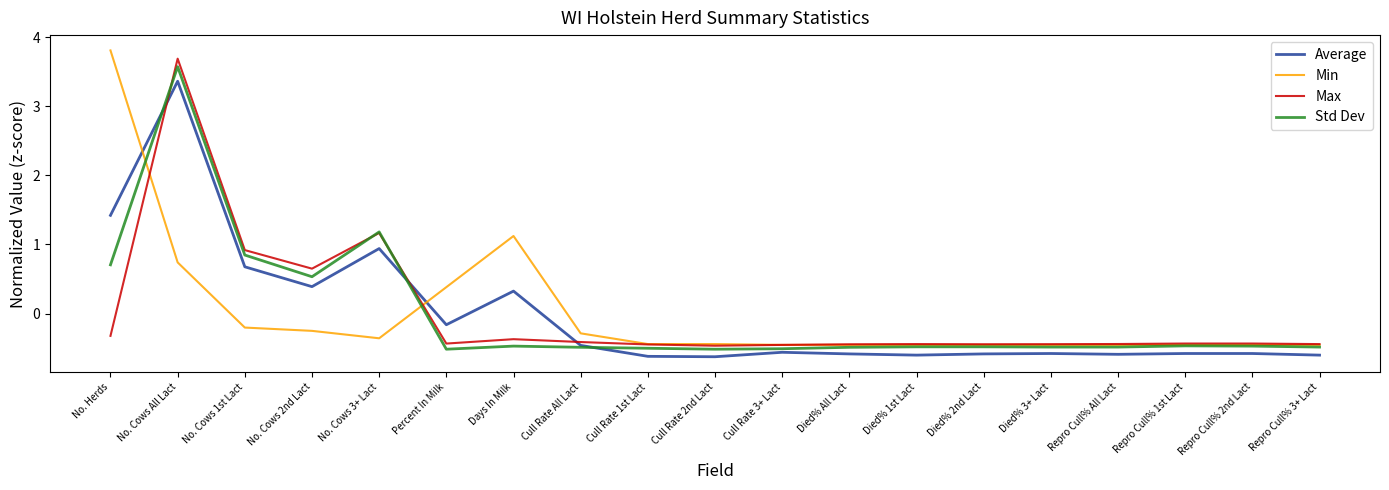

How many lines are shown in the chart?

4